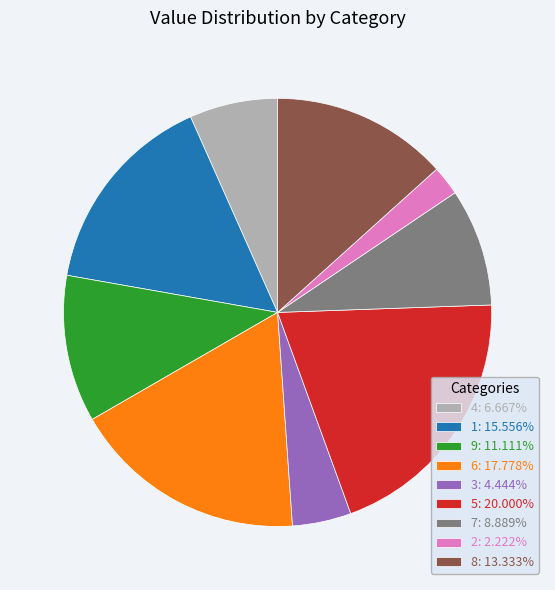

Does 9 account for over 50% of the chart?

No